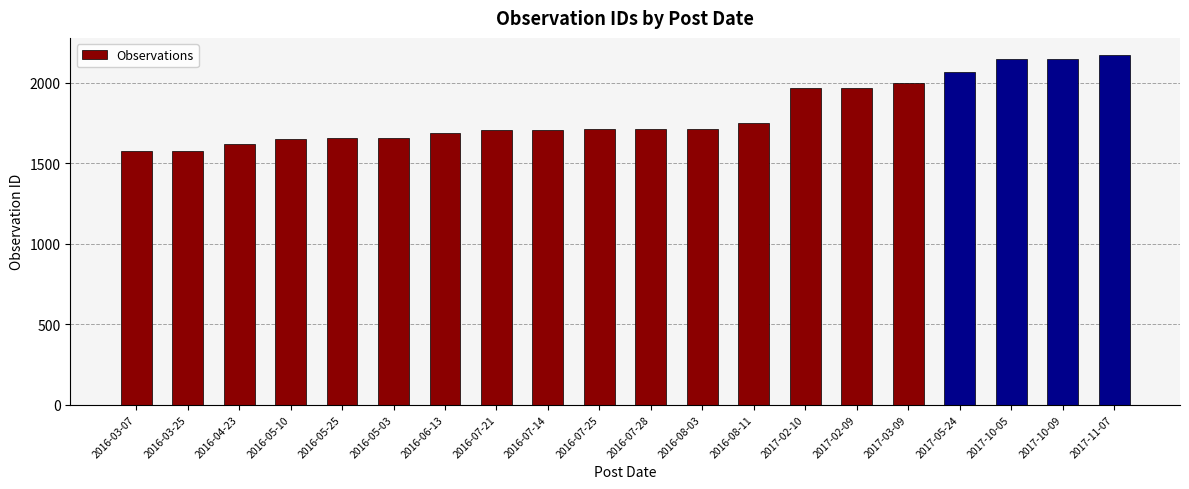

Does the chart contain any negative values?

No